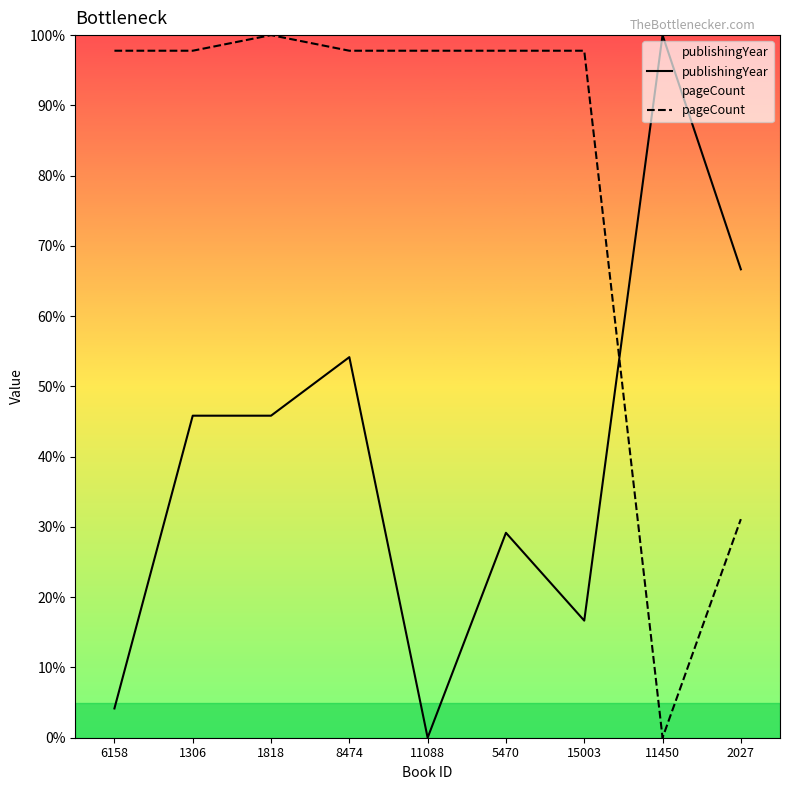

How many times do publishingYear and pageCount cross each other?

1